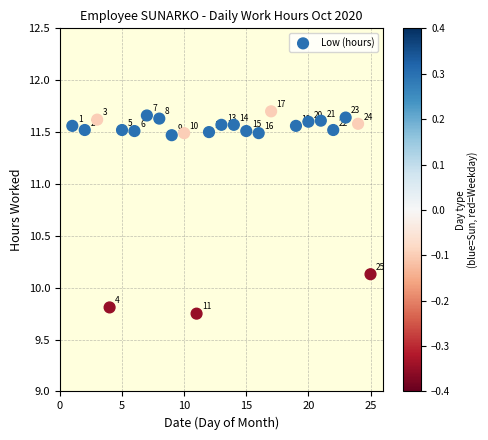

What Y value in the scatter plot is closest to 10?

10.1